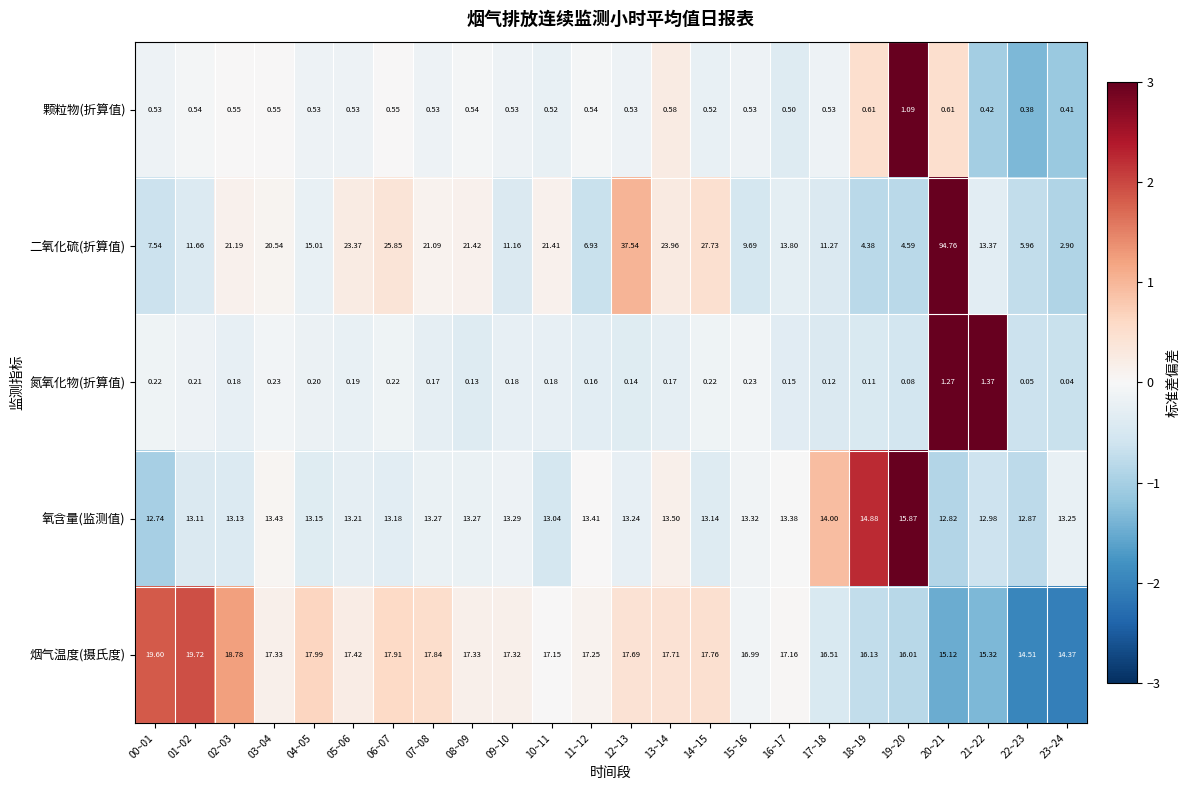

At 11~12, list the series in order from smallest to largest.

氮氧化物(折算值), 颗粒物(折算值), 二氧化硫(折算值), 氧含量(监测值), 烟气温度(摄氏度)